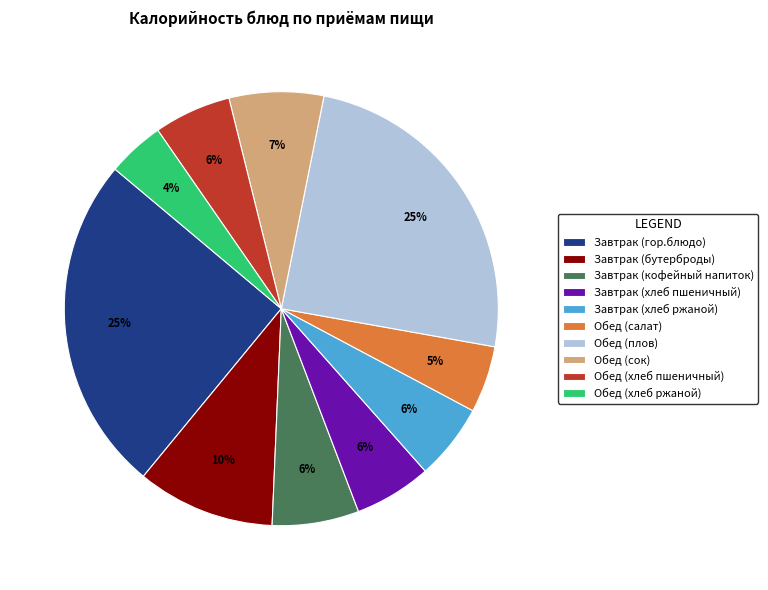

Which has a higher value, Завтрак (бутерброды) or Завтрак (кофейный напиток)?

Завтрак (бутерброды)